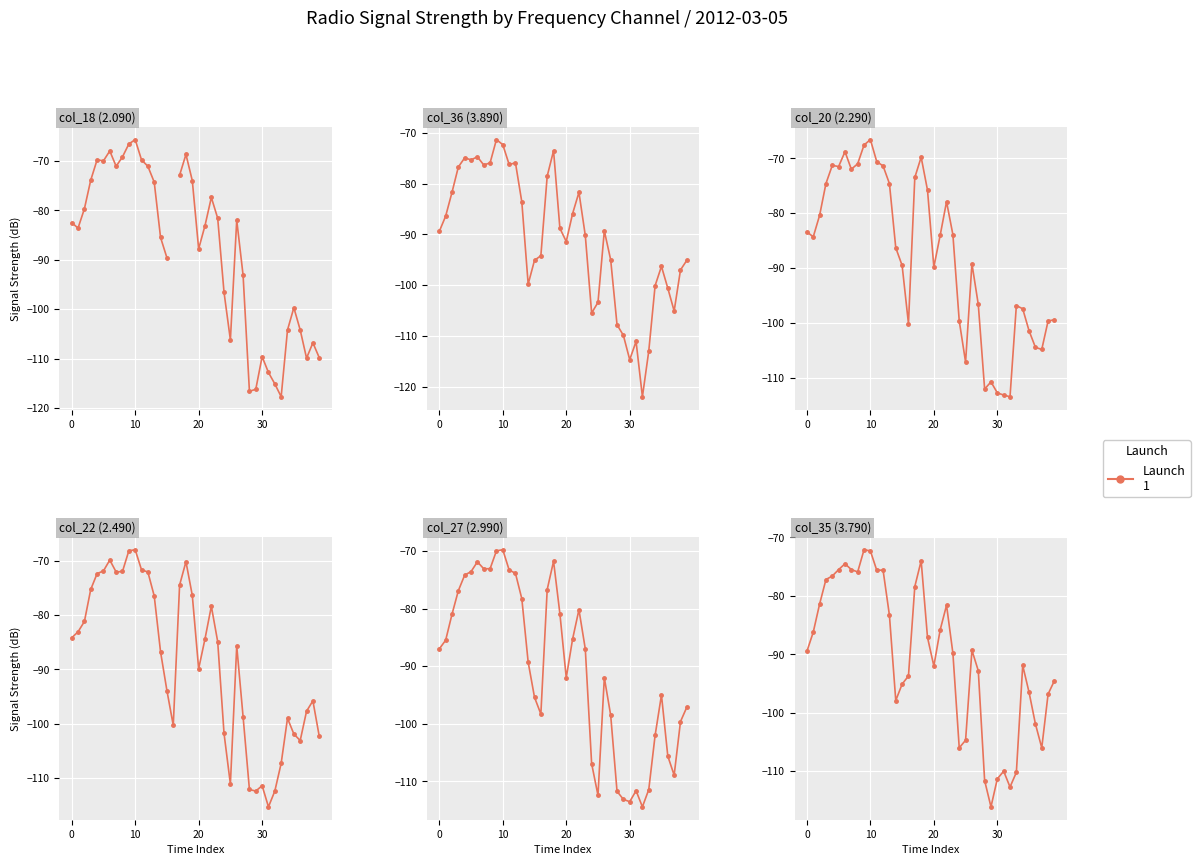

What is the value of the col_35 (3.790) point at the 13th from the left?

-75.6